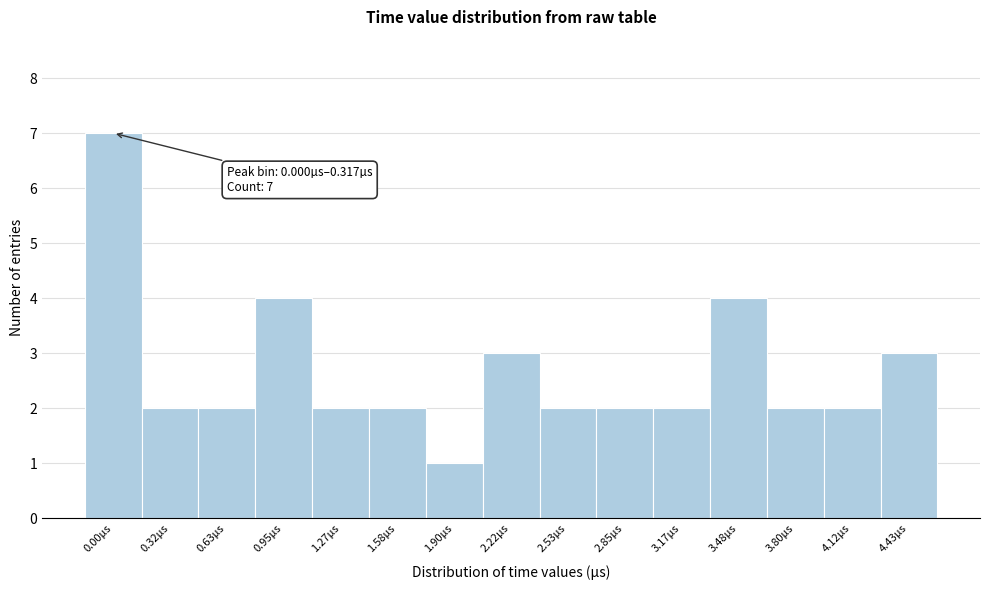

Reading right to left, list all the values displayed in this chart.

4.43µs=3	4.12µs=2	3.80µs=2	3.48µs=4	3.17µs=2	2.85µs=2	2.53µs=2	2.22µs=3	1.90µs=1	1.58µs=2	1.27µs=2	0.95µs=4	0.63µs=2	0.32µs=2	0.00µs=7